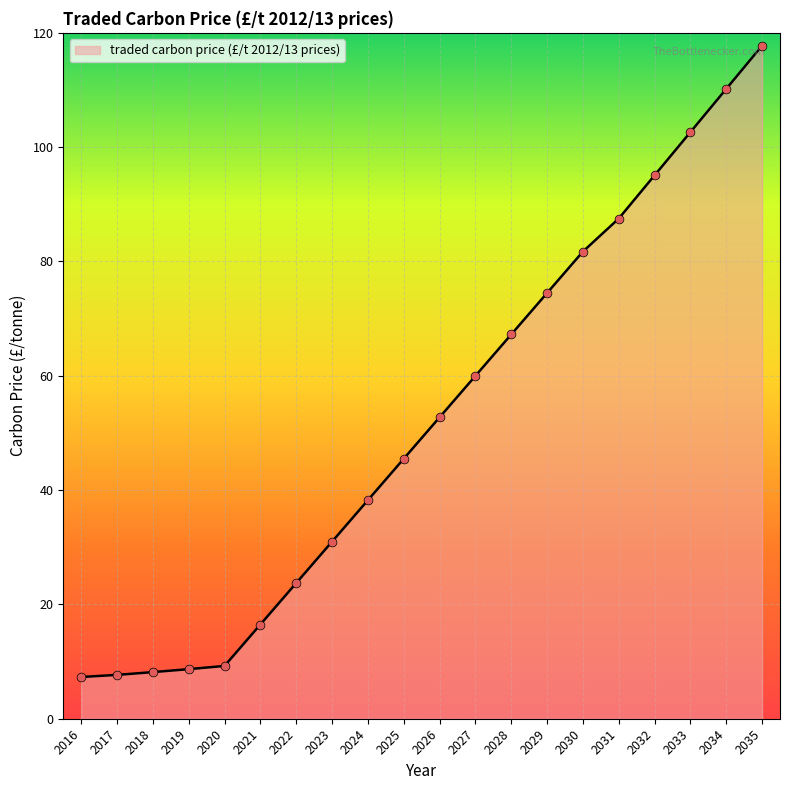

What is the ratio of the value at 2034 to the value at 2031?

1.3